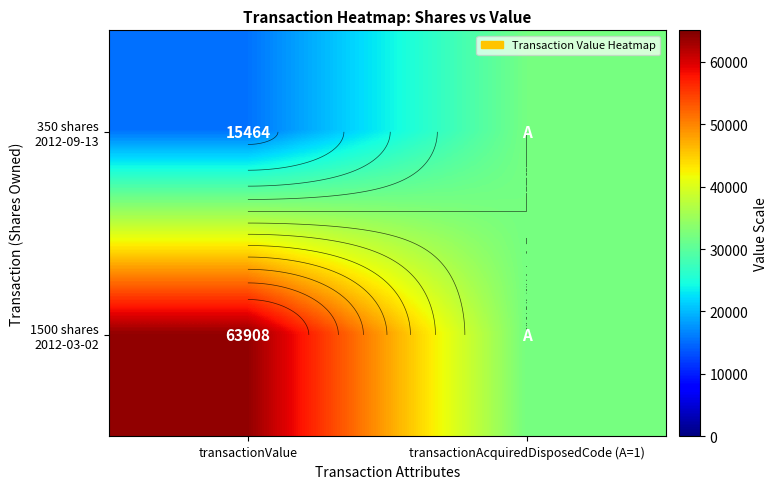

Read the 1500 shares 2012-03-02 value at transactionValue, to the nearest 50.

63900